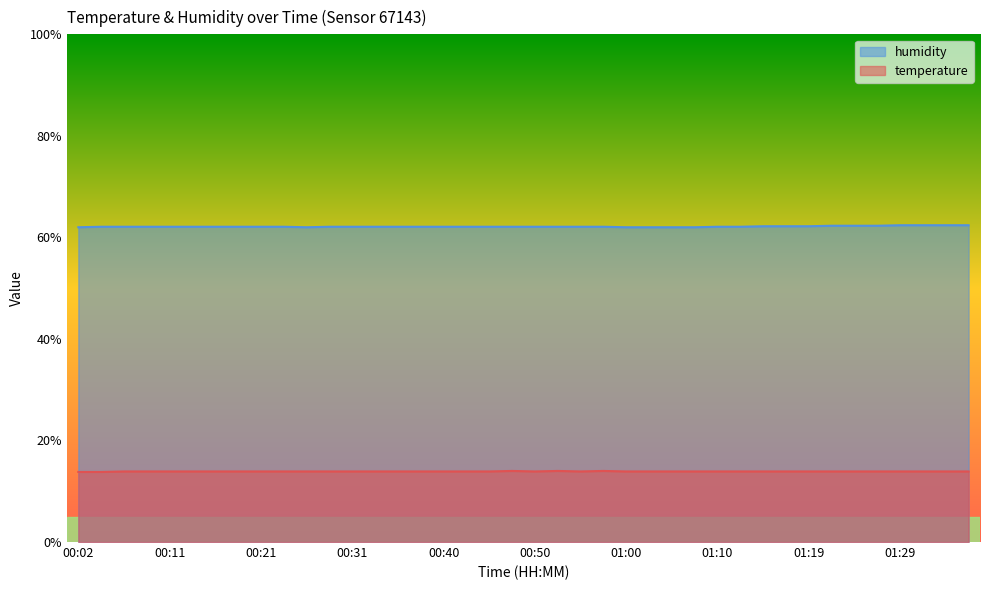

At which category does temperature reach its first local valley?

00:50